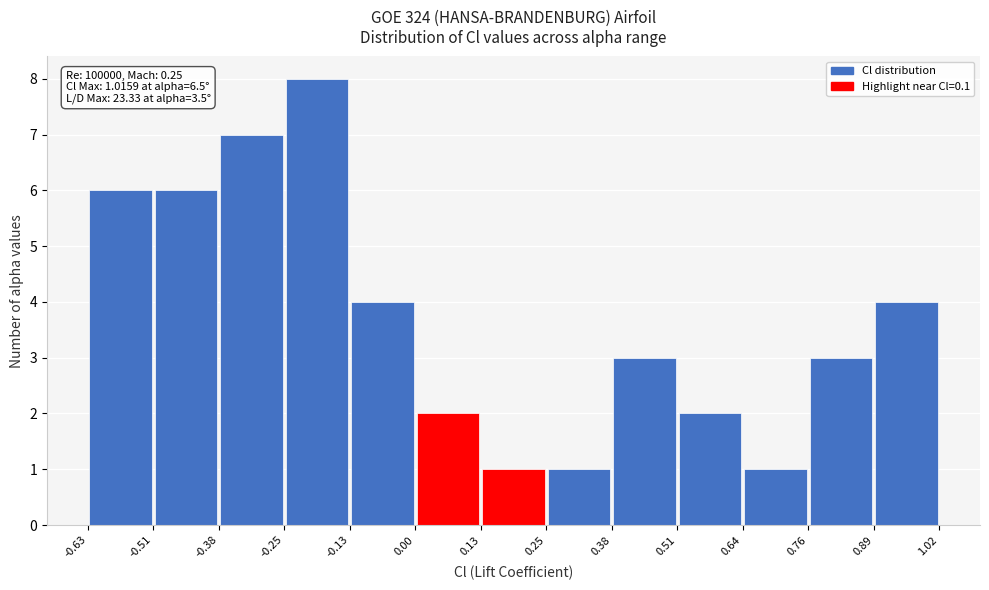

Over which range of the x-axis is the bar tallest?

-0.25 to -0.13